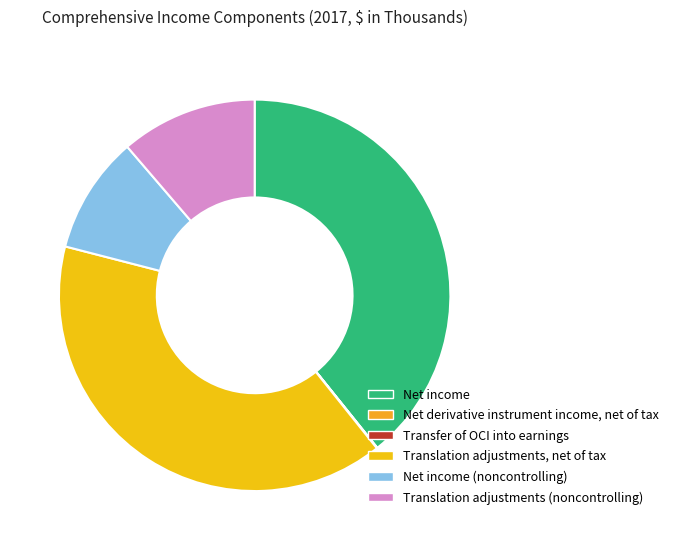

Does Net derivative instrument income, net of tax represent more than half of the total?

No